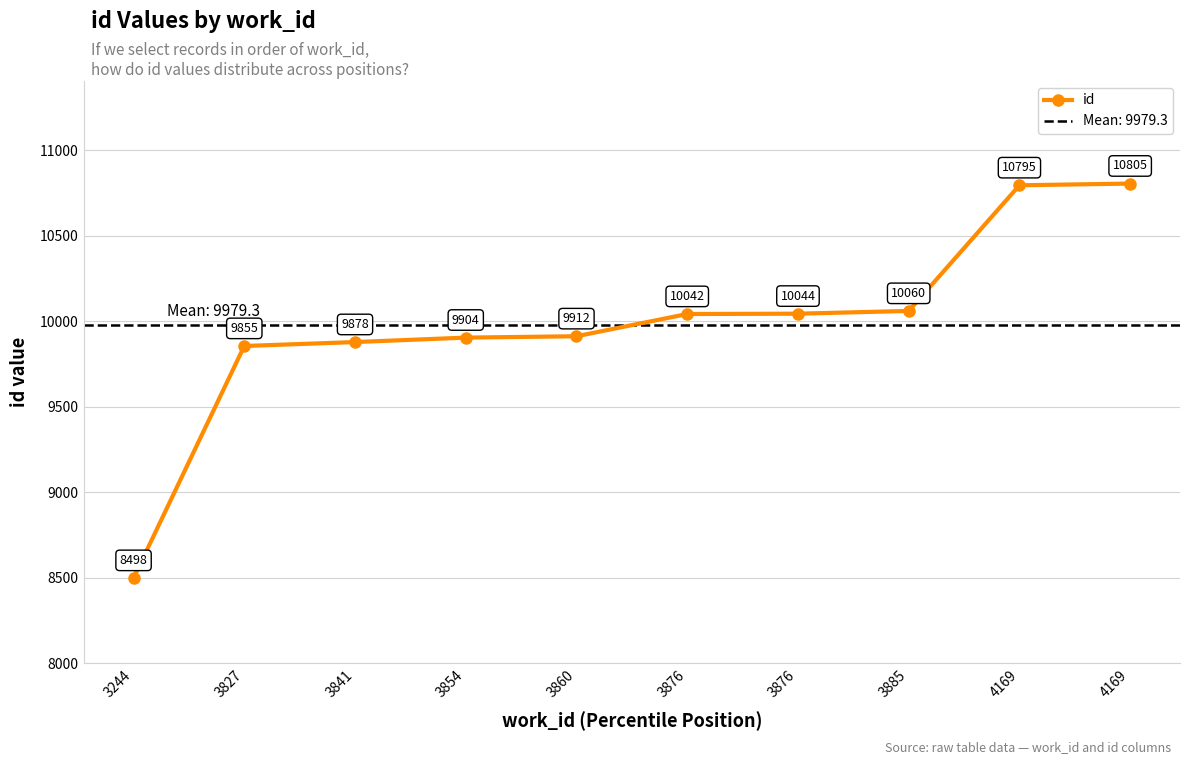

Reading right to left, list all the values displayed in this chart.

10805	10795	10060	10044	10042	9912	9904	9878	9855	8498